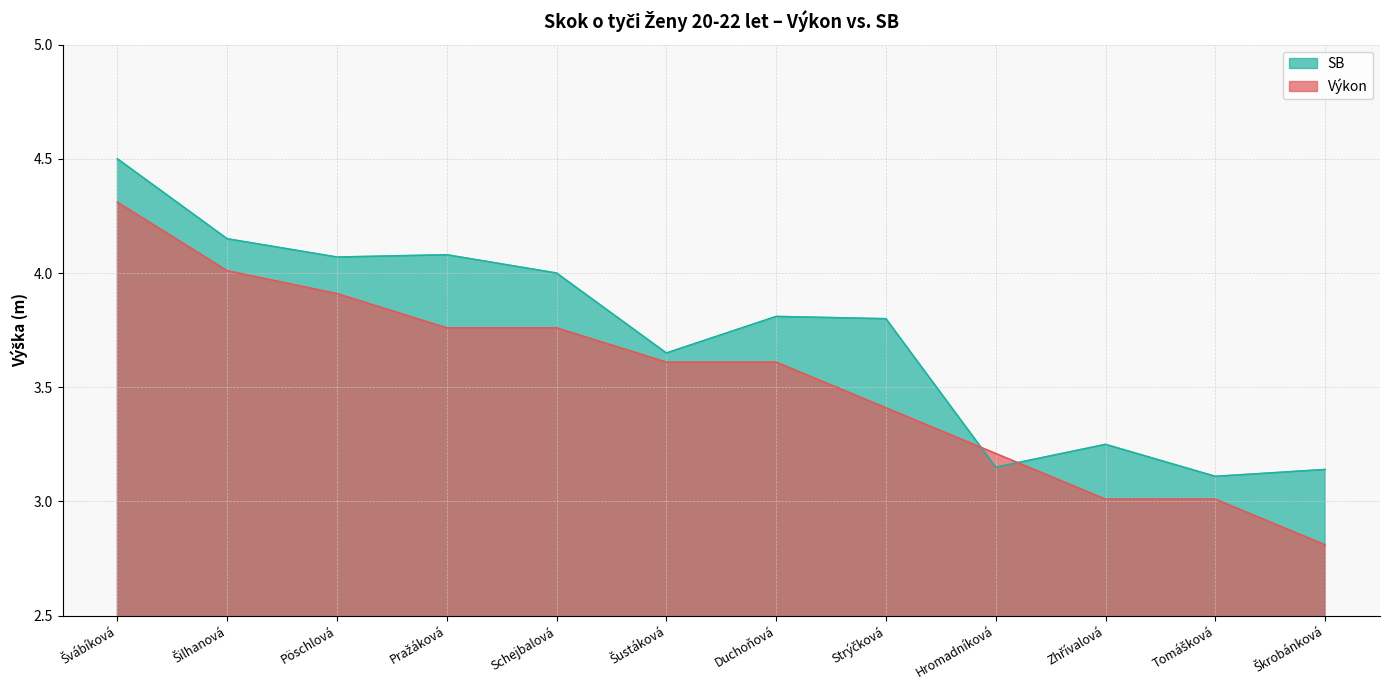

What is the difference between the second highest and minimum values in the SB series?

1.0